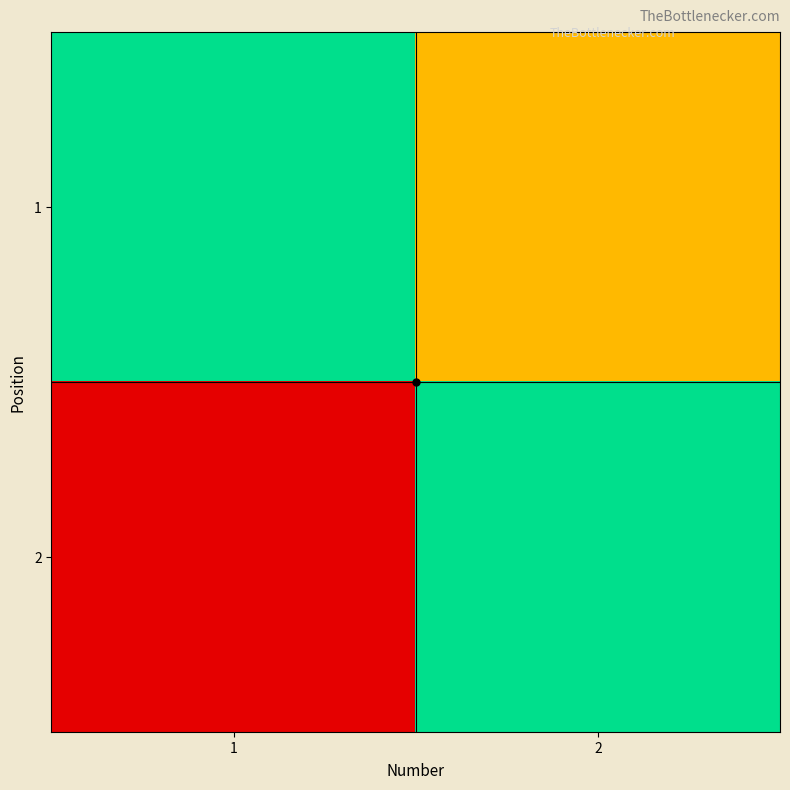

At how many categories does at least one series exceed 1?

1